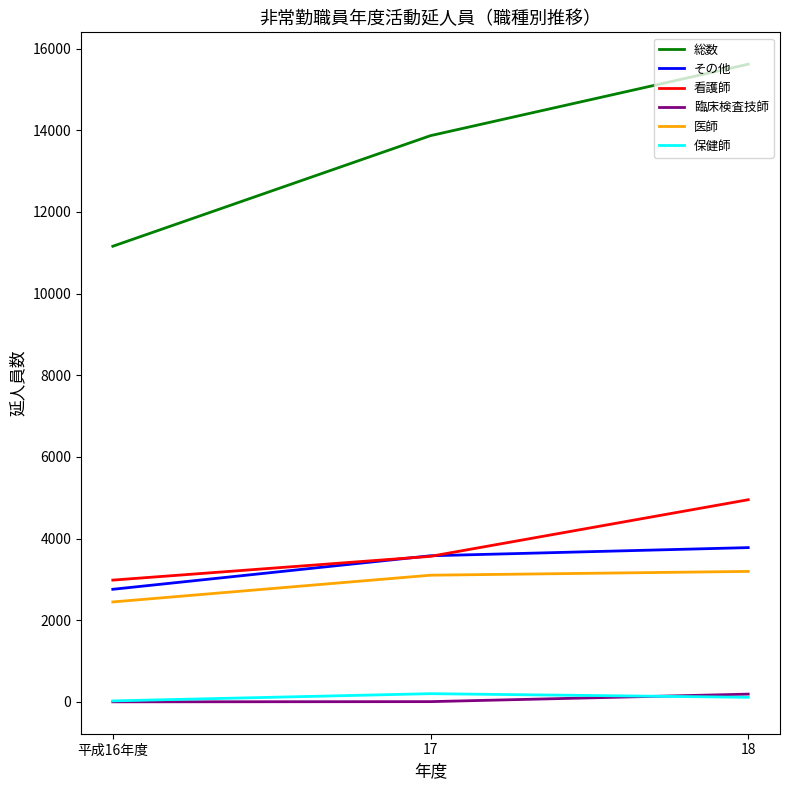

What is the highest value of the 総数 series?

15619